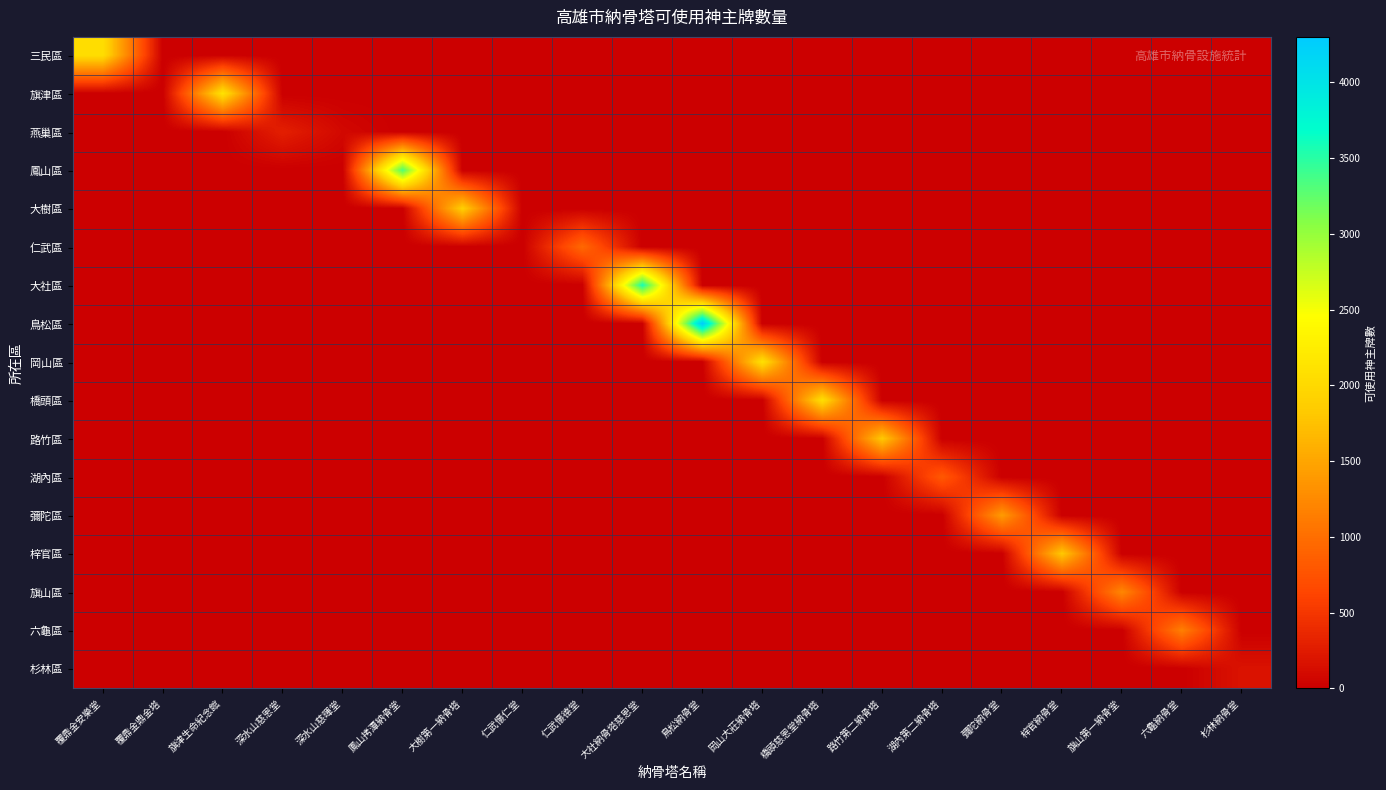

At which category is the sum across all series the highest?

鳥松納骨堂